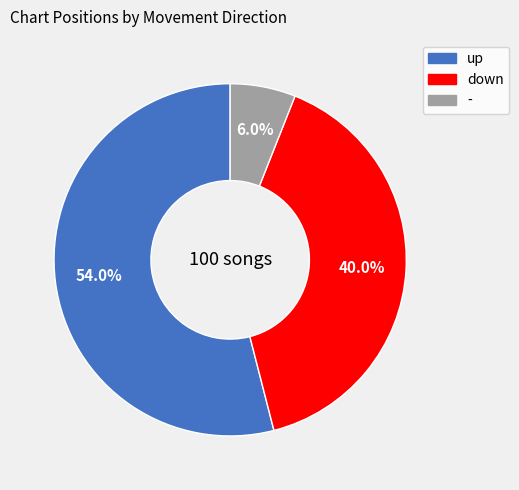

Which category has the biggest portion of the pie?

up